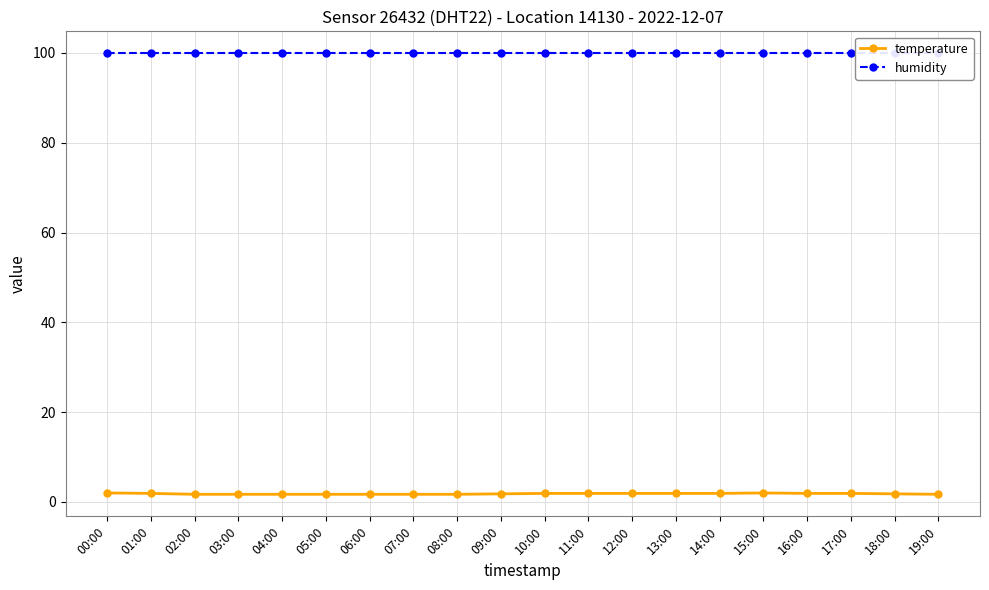

Reading left to right, transcribe all the data shown in this chart.

temperature: 00:00=2.0	01:00=1.9	02:00=1.7	03:00=1.7	04:00=1.7	05:00=1.7	06:00=1.7	07:00=1.7	08:00=1.7	09:00=1.8	10:00=1.9	11:00=1.9	12:00=1.9	13:00=1.9	14:00=1.9	15:00=2.0	16:00=1.9	17:00=1.9	18:00=1.8	19:00=1.7
humidity: 00:00=99.9	01:00=99.9	02:00=99.9	03:00=99.9	04:00=99.9	05:00=99.9	06:00=99.9	07:00=99.9	08:00=99.9	09:00=99.9	10:00=99.9	11:00=99.9	12:00=99.9	13:00=99.9	14:00=99.9	15:00=99.9	16:00=99.9	17:00=99.9	18:00=99.9	19:00=99.9